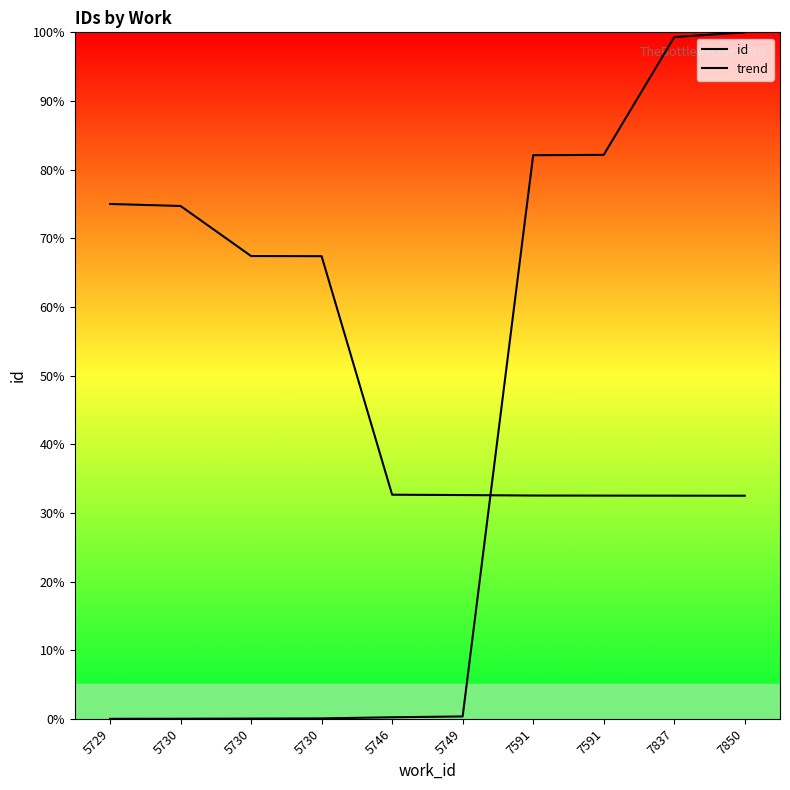

What is the total value across all series at 7837?

131.8